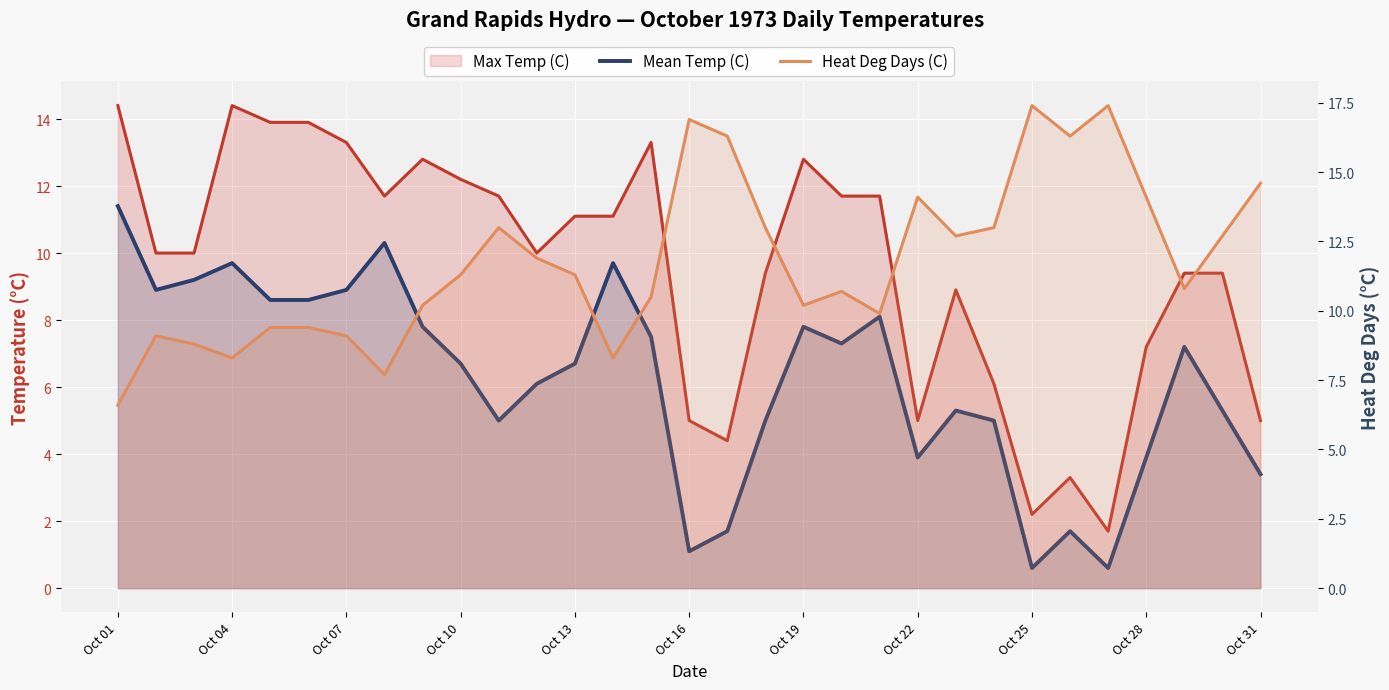

In Max Temp (C), how many points are lower than both neighbors (excluding endpoints)?

6